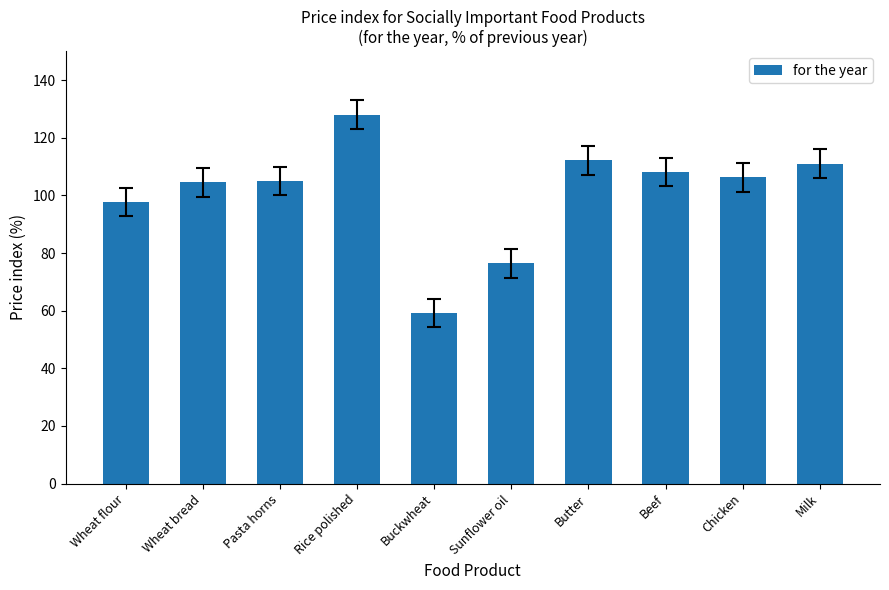

Which category has the lowest value across all series?

Buckwheat